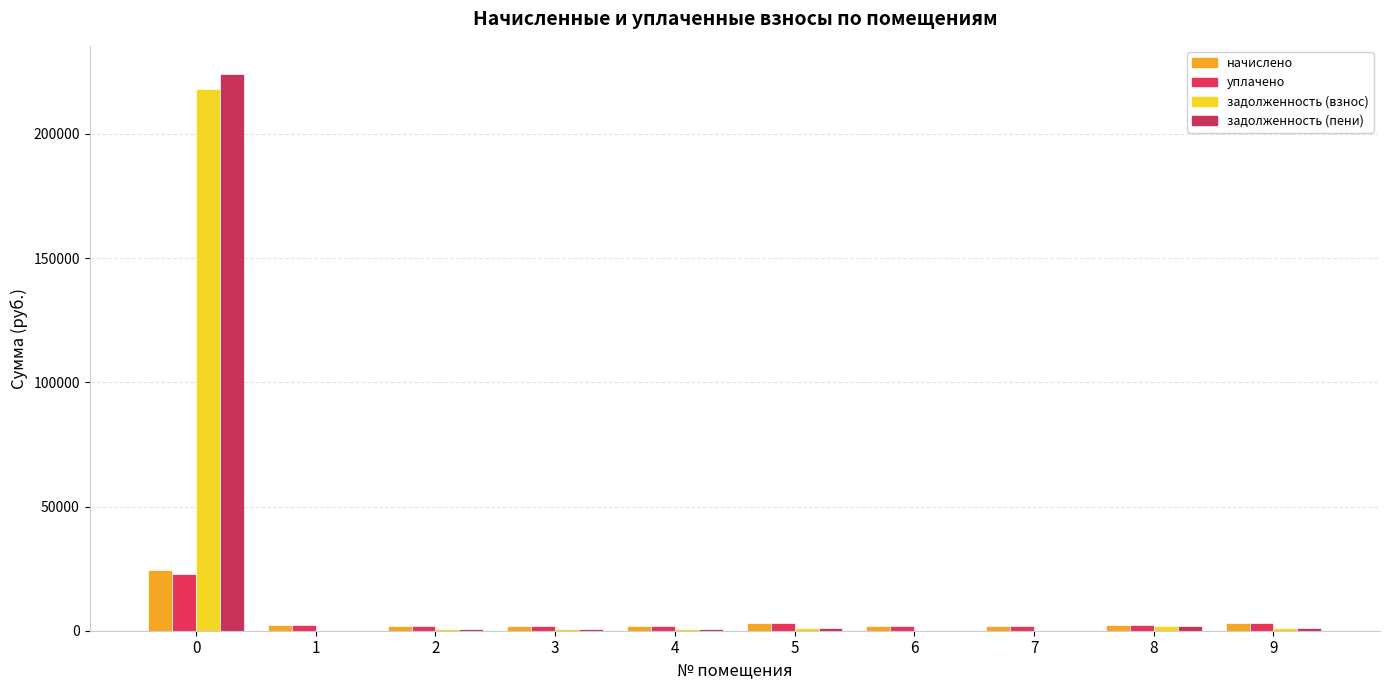

How many groups of bars are there?

10